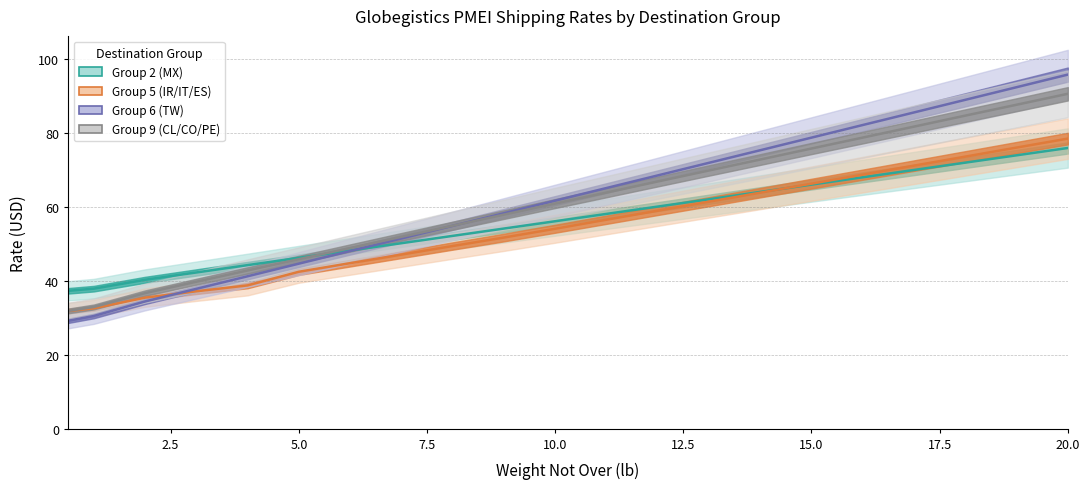

What is the total value across all series at 14?

275.8